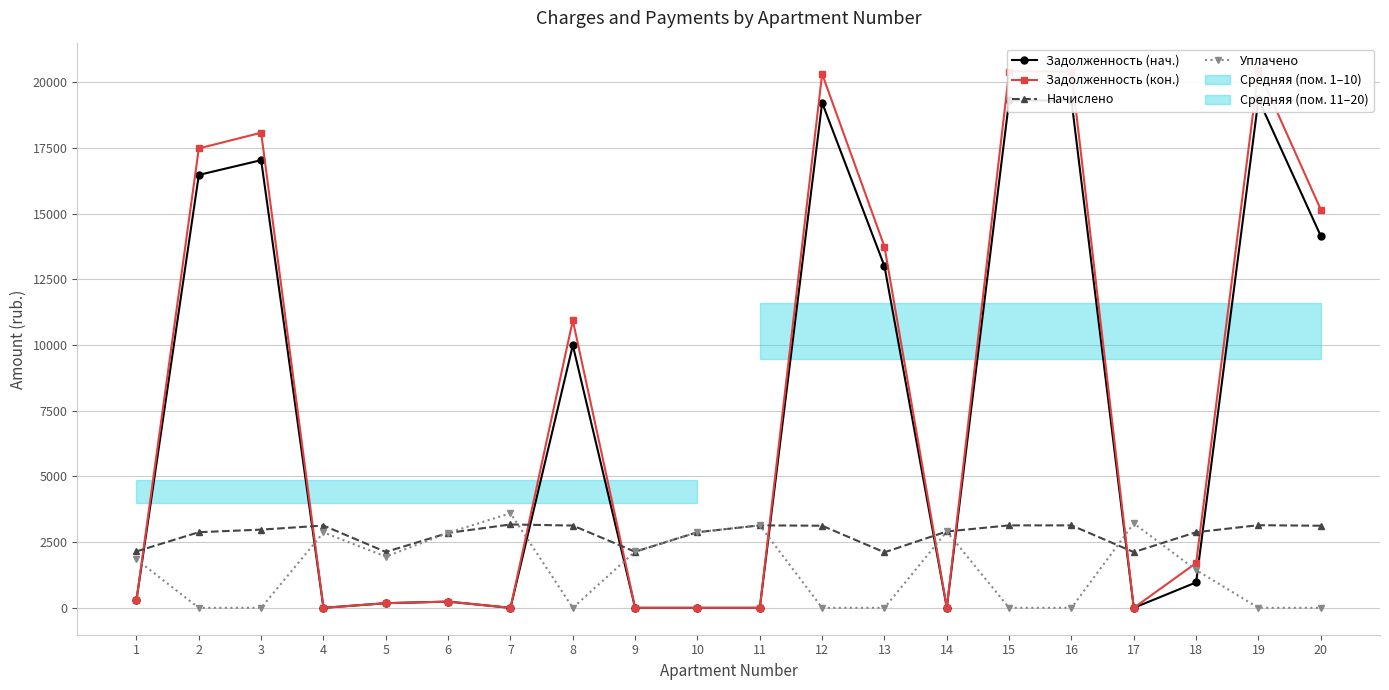

What value does the Начислено series have at 14?

2906.3